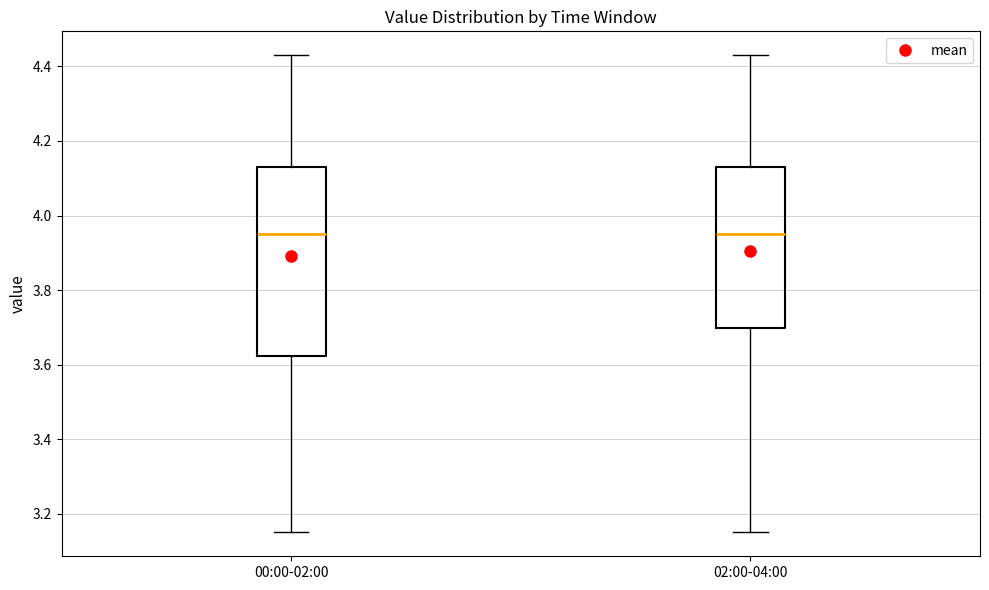

Reading left to right, read every box against the y-axis: the position of its median line, the range the box covers, and the ends of its whiskers. The values are not printed on the chart, so give them approximately, as read against the axis.

00:00-02:00: median 3.96, box 3.62 to 4.14, whiskers 3.16 to 4.44
02:00-04:00: median 3.96, box 3.70 to 4.14, whiskers 3.16 to 4.44